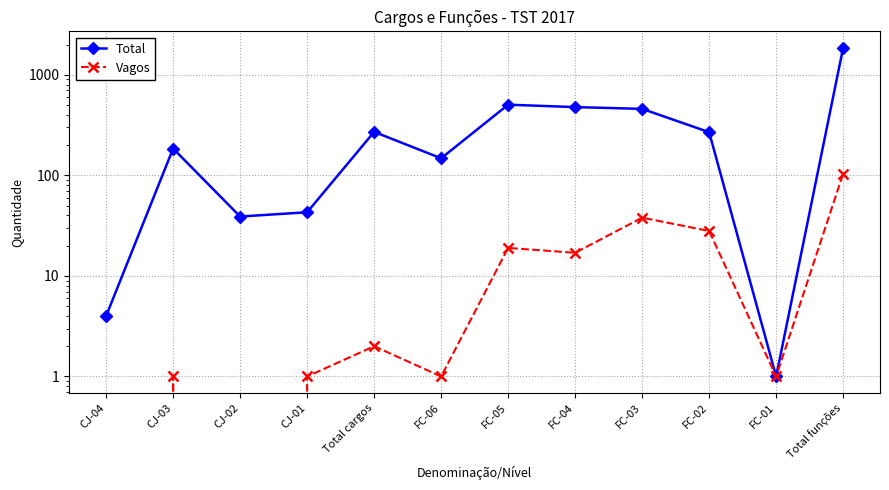

What is the difference between the Total values at FC-04 and Total cargos?

207